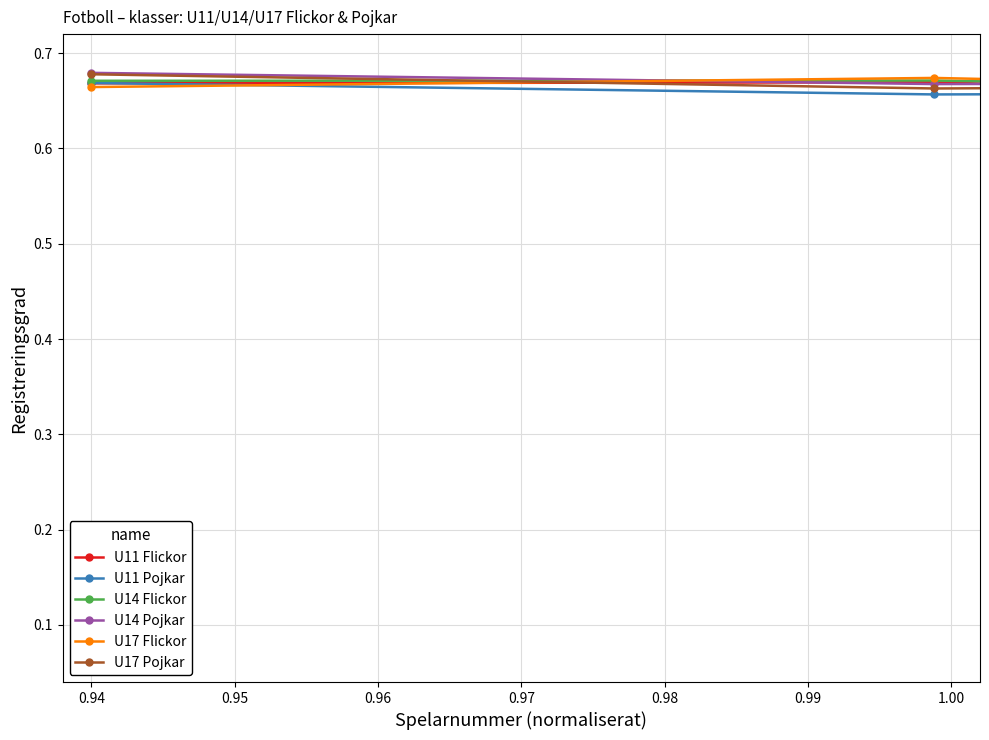

At how many categories does at least one series exceed 0?

18